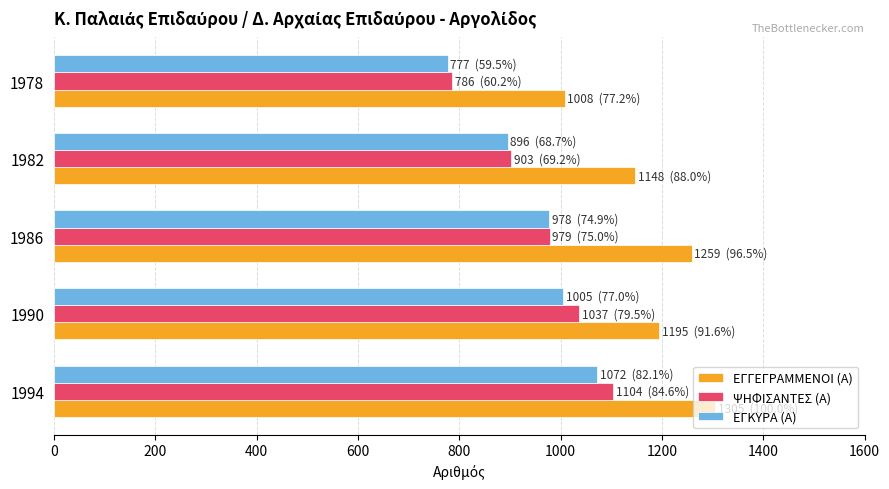

List the series in order of their peak value, lowest first.

ΕΓΚΥΡΑ (Α), ΨΗΦΙΣΑΝΤΕΣ (Α), ΕΓΓΕΓΡΑΜΜΕΝΟΙ (Α)